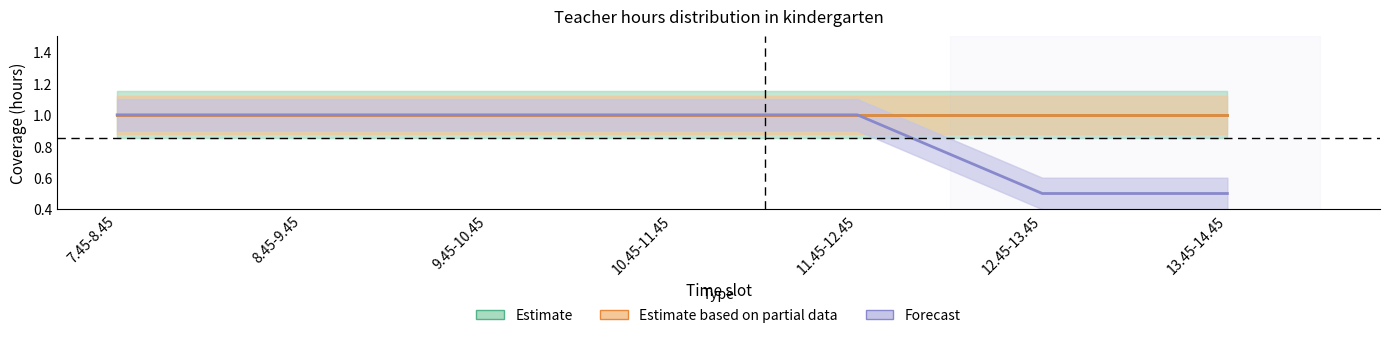

At 10.45-11.45, list the series in order from smallest to largest.

Estimate, Estimate based on partial data, Forecast